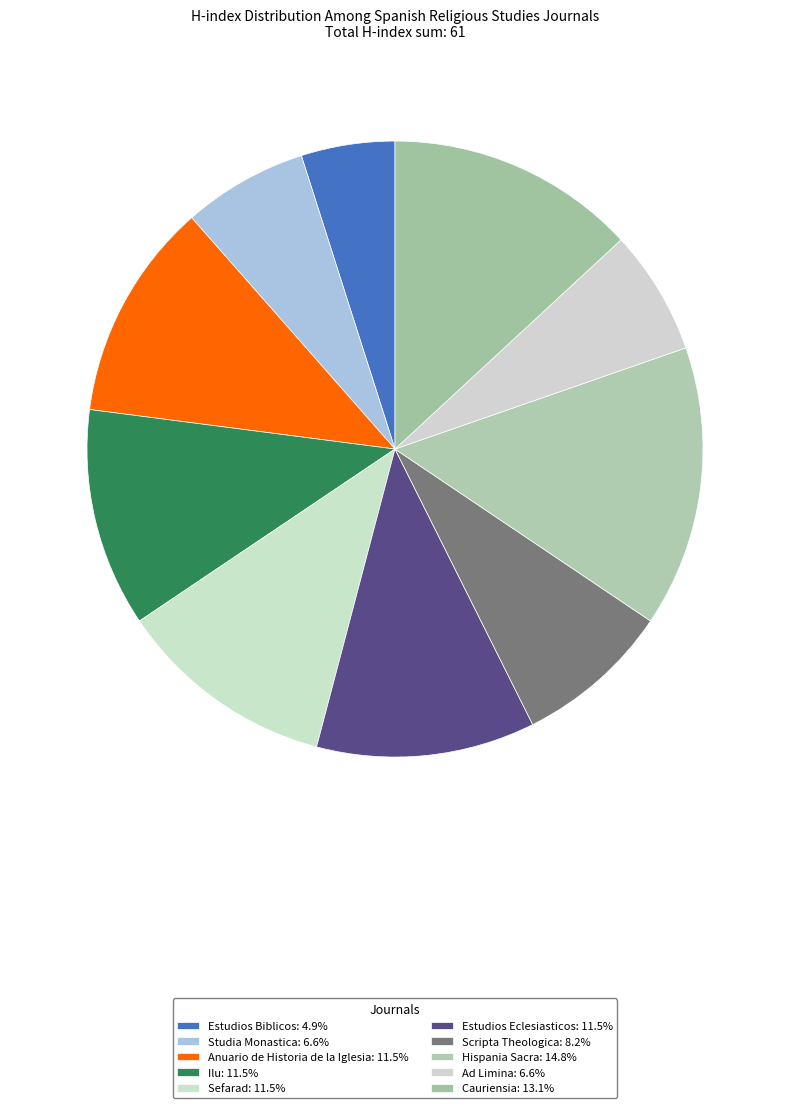

Count the number of slices in the pie.

10